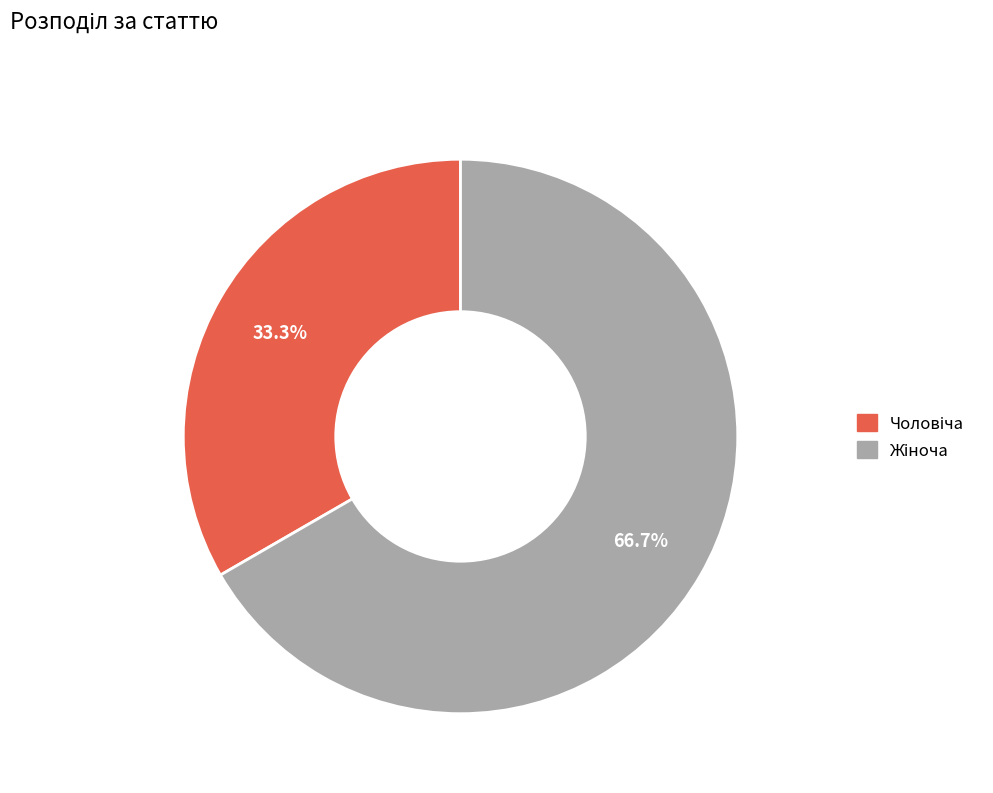

To the nearest percent, what is the combined percentage of Жіноча and Чоловіча?

100%